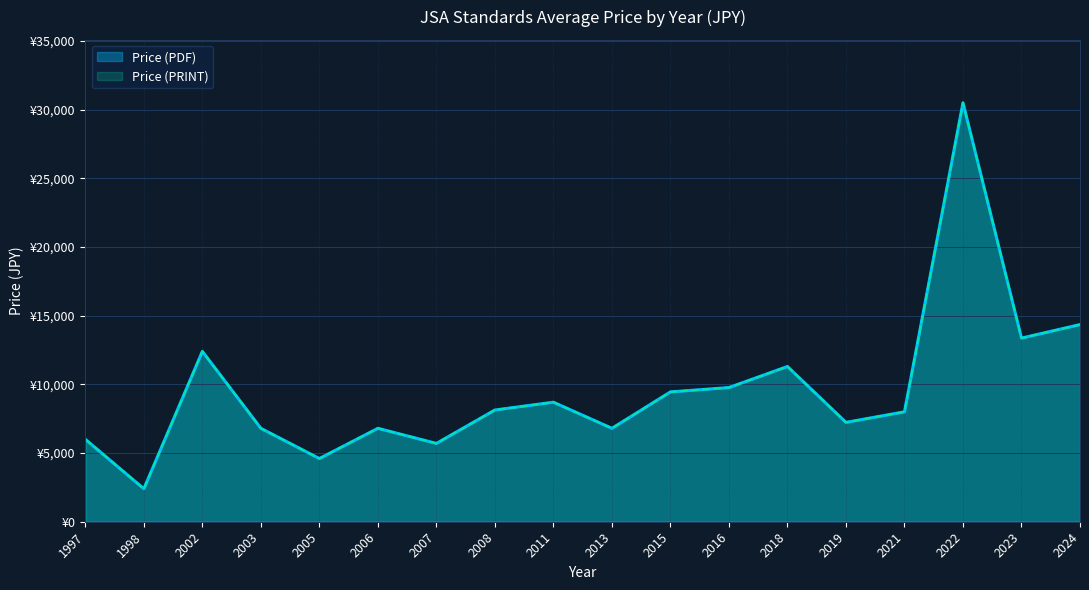

True or false: Price (PDF) and Price (PRINT) cross at least once.

False